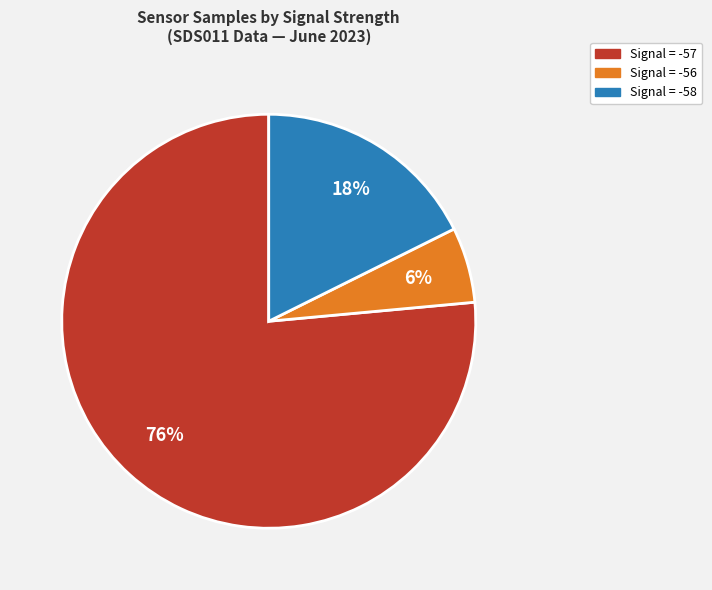

Is there any slice that represents more than half of the pie?

Yes